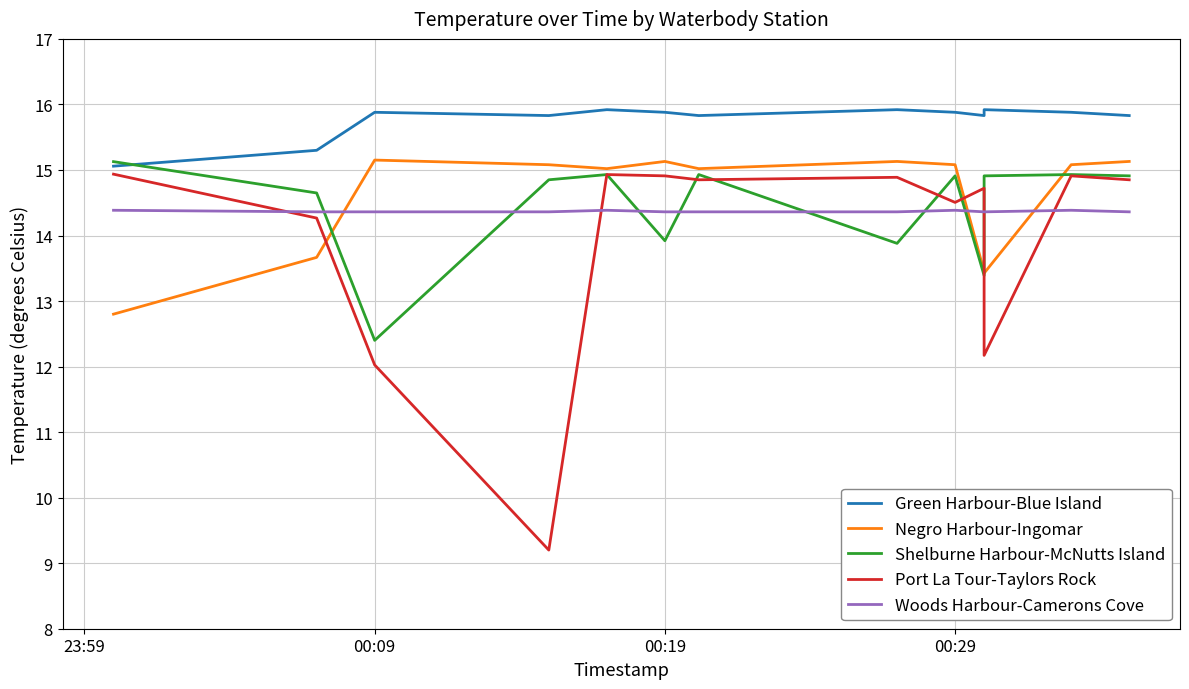

True or false: Port La Tour-Taylors Rock has a value of 5.5 at 00:09.

False